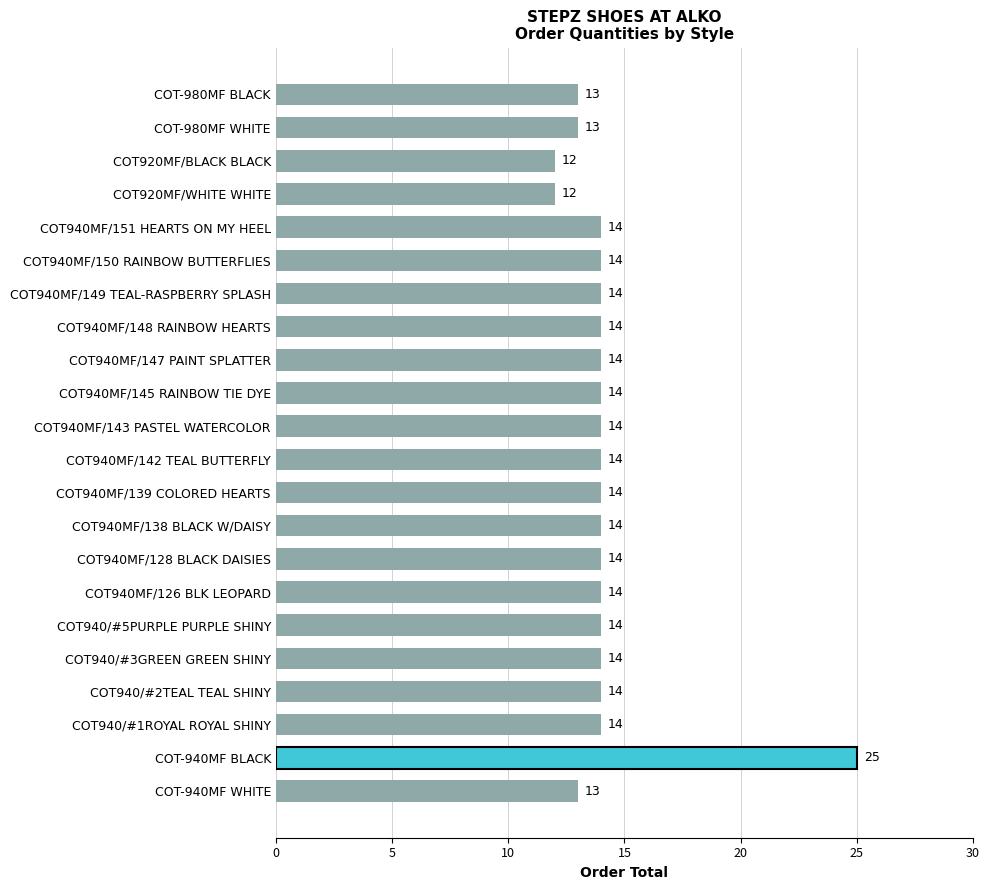

What is the approximate value at COT940MF/147 PAINT SPLATTER, to the nearest 10?

10